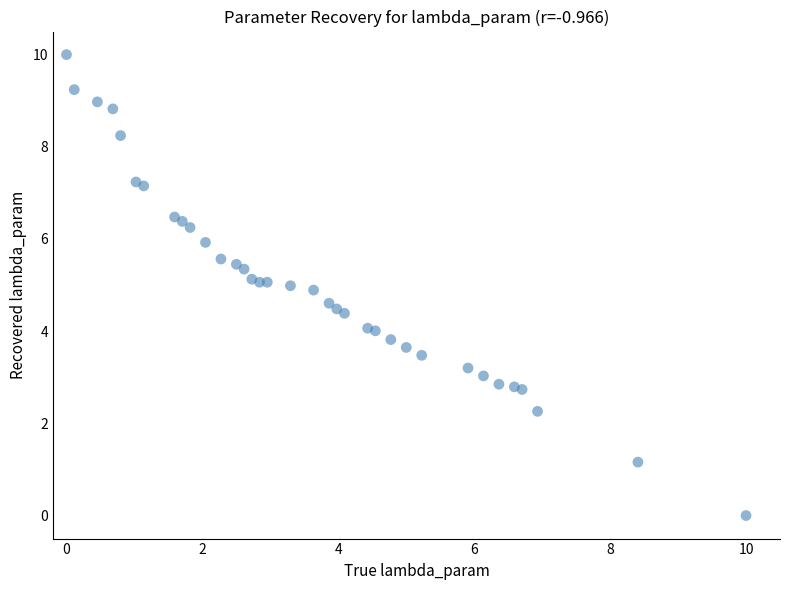

What is the range of X values (max minus min)?

10.0